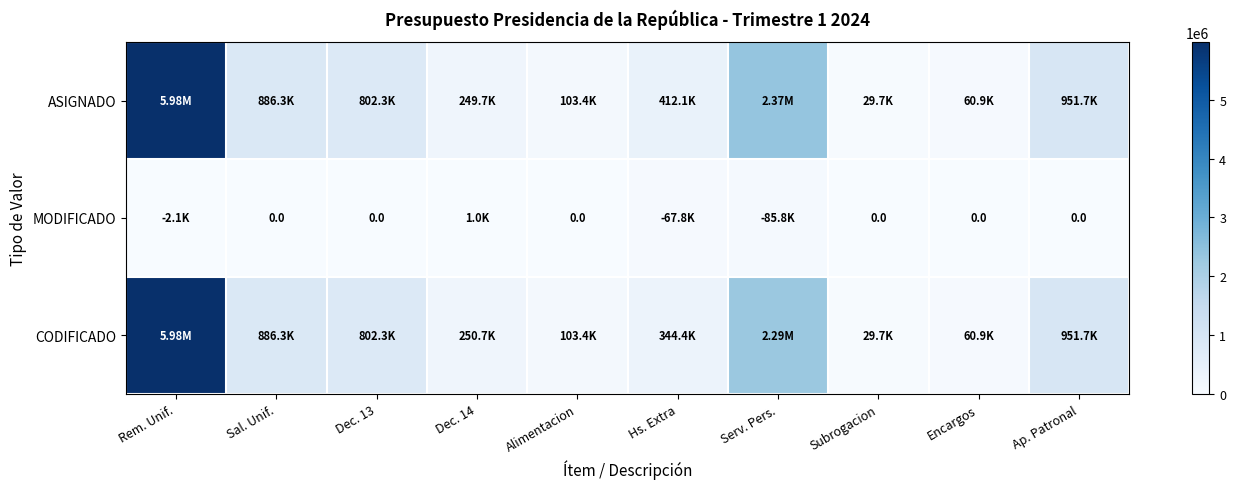

Count the number of data series in this chart.

3